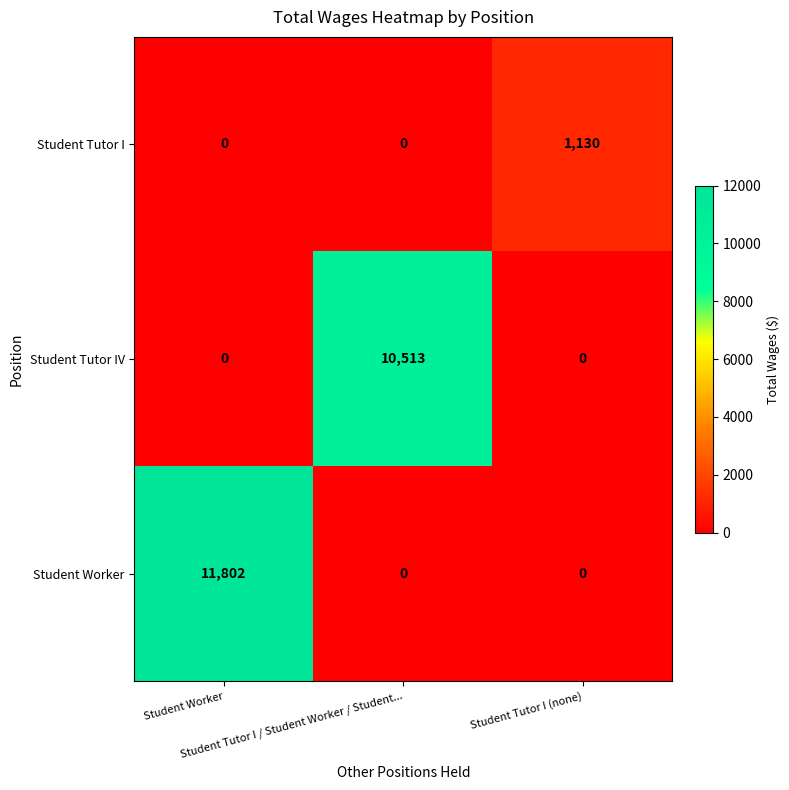

What is the difference between the maximum and second lowest values in the Student Tutor I series?

1130